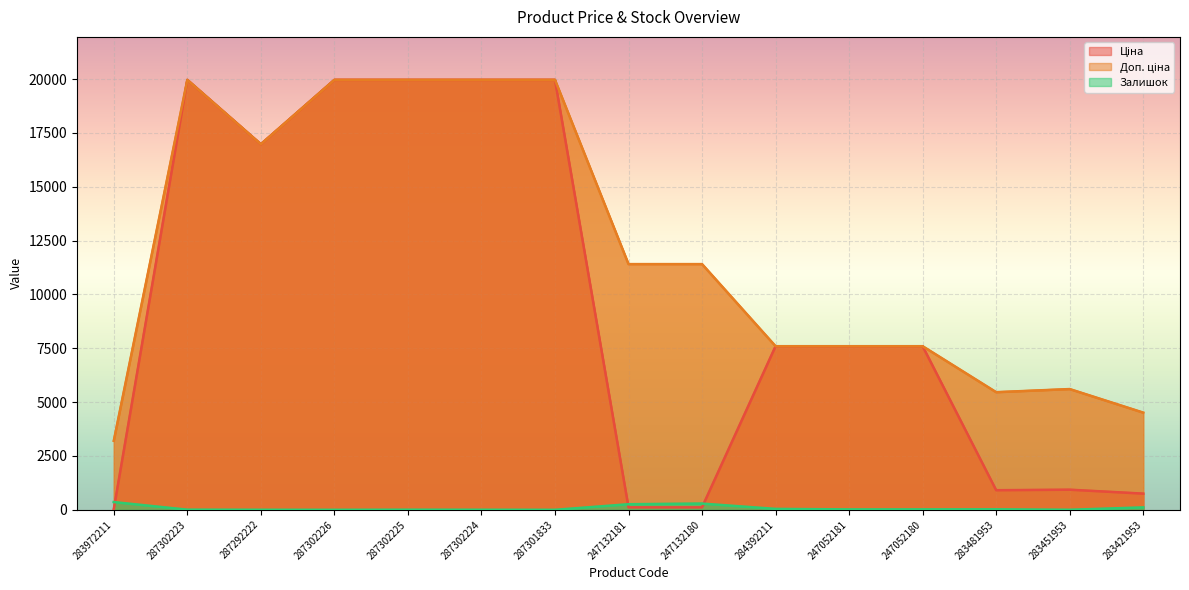

At which category is the sum across all series the highest?

287302223